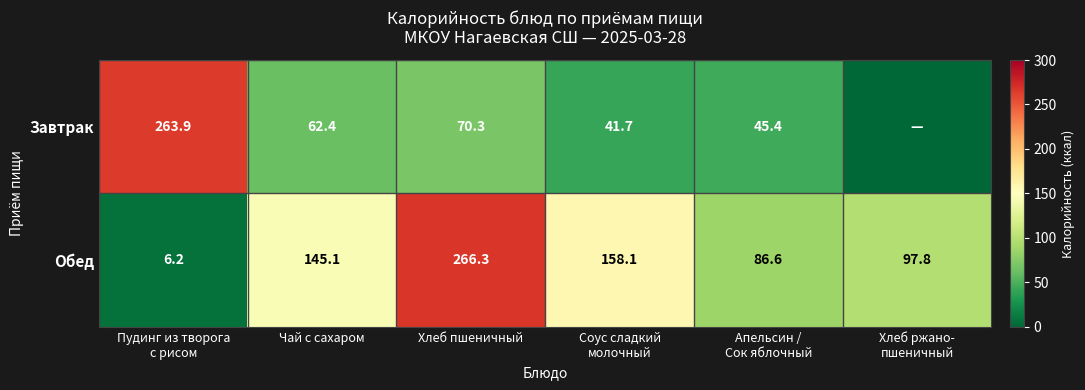

Between Апельсин /
Сок яблочный and Соус сладкий
молочный, which is larger?

Апельсин /
Сок яблочный